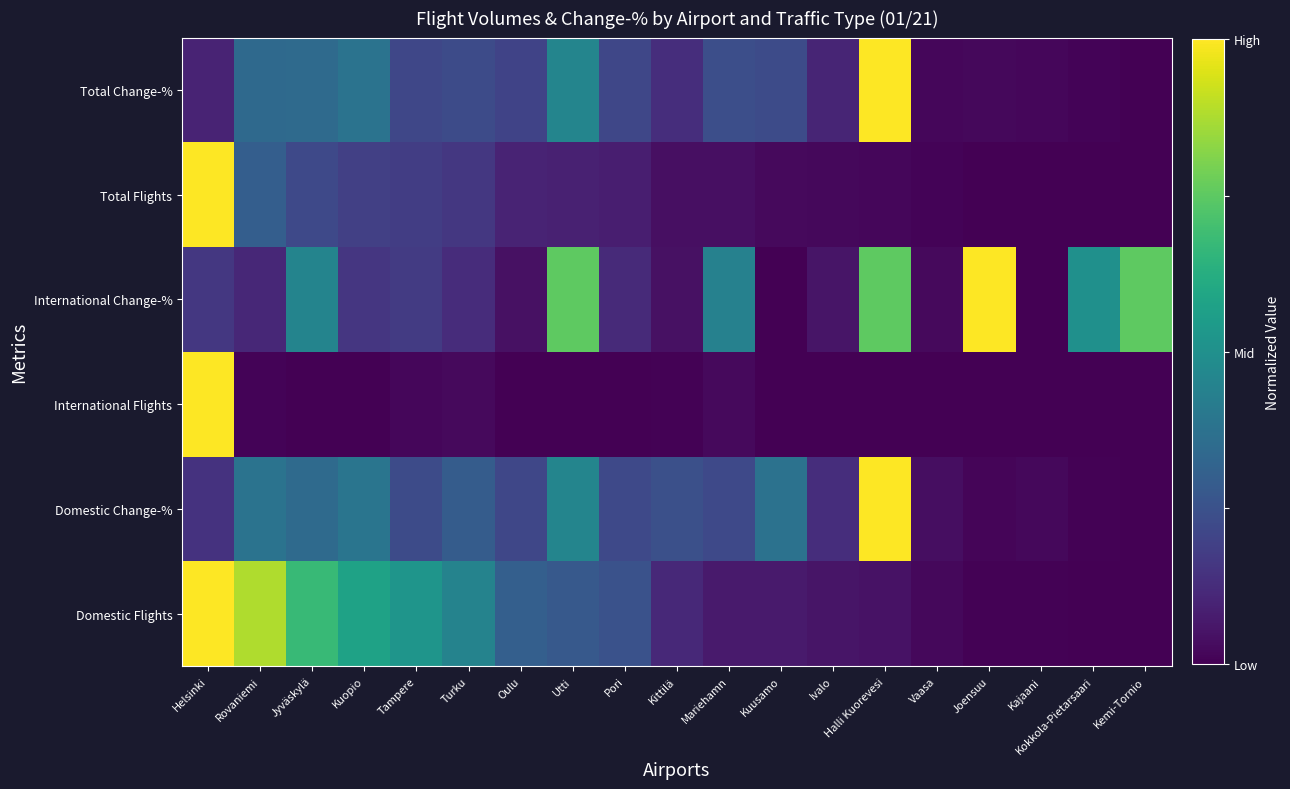

Count the number of categories in the chart.

19